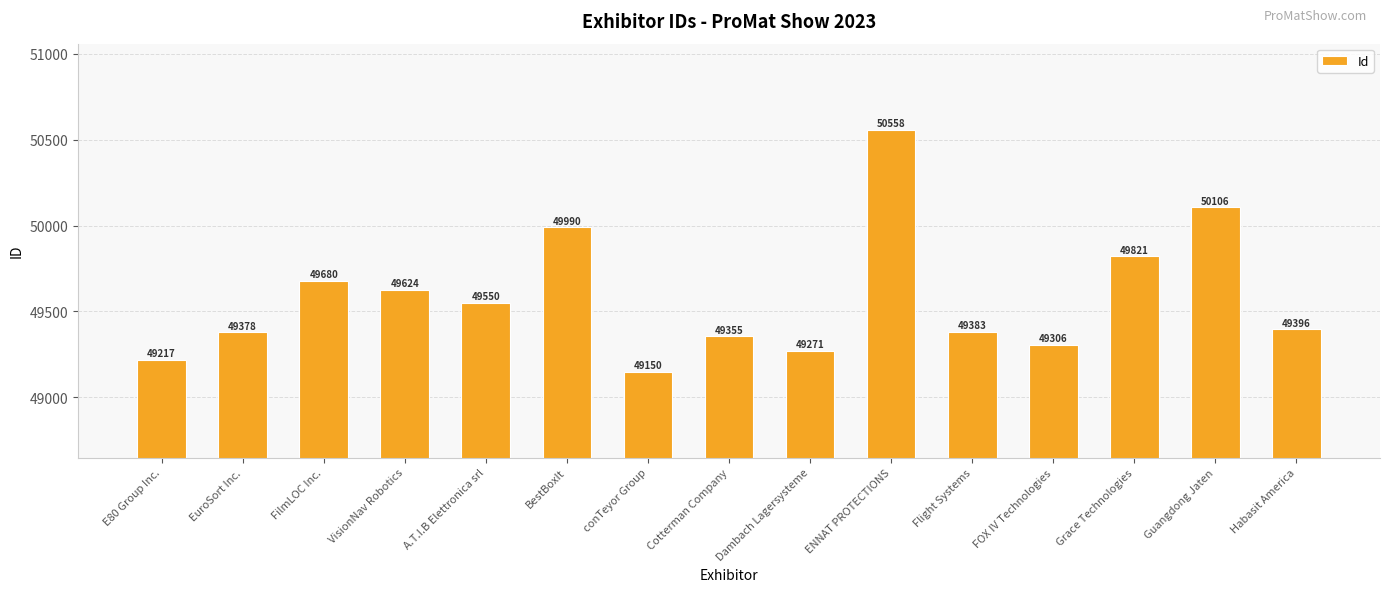

What is the change in value from VisionNav Robotics to conTeyor Group?

-474